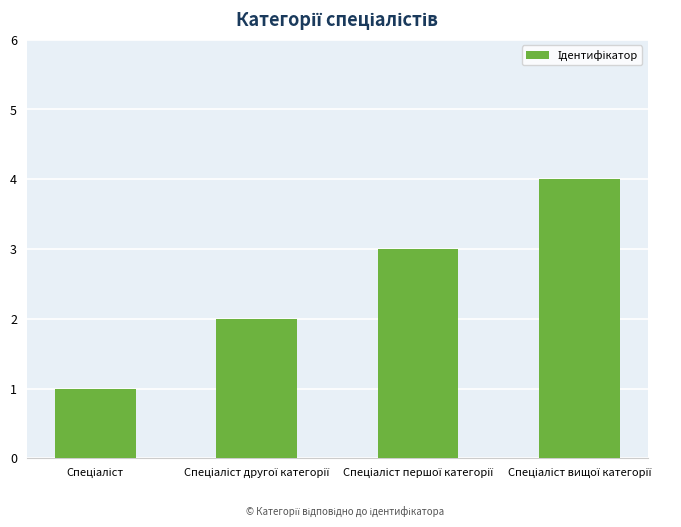

What is the difference between the maximum and minimum values?

3